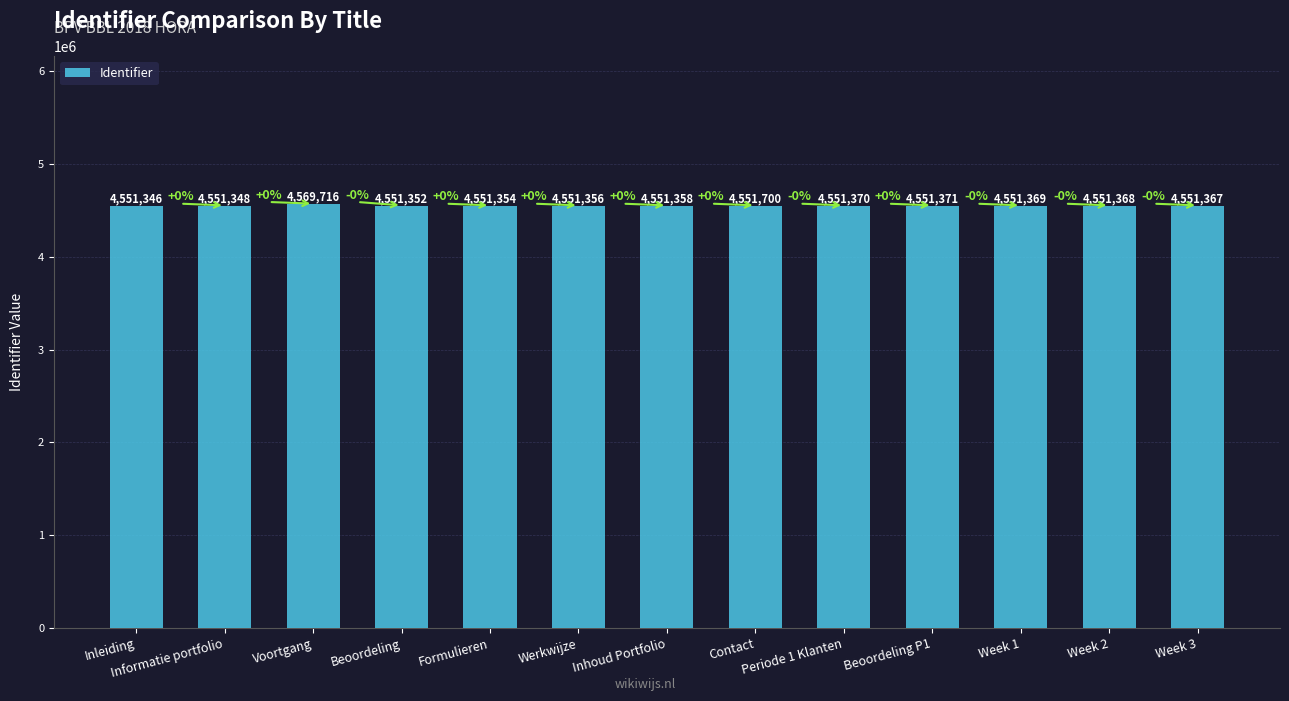

The value at Periode 1 Klanten is 4551370. True or false?

True